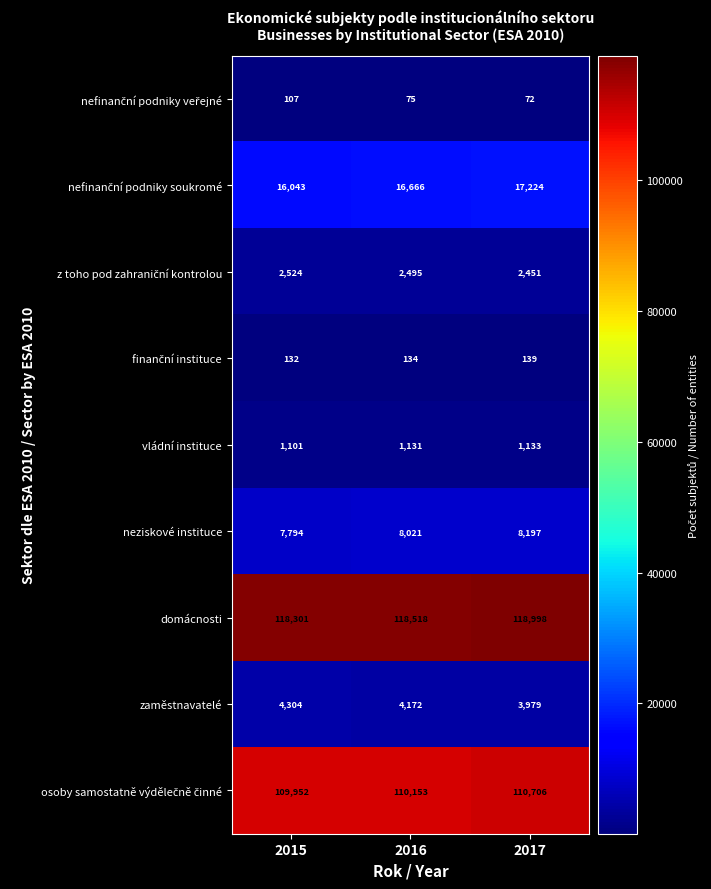

Which category has the lowest value across all series?

2017